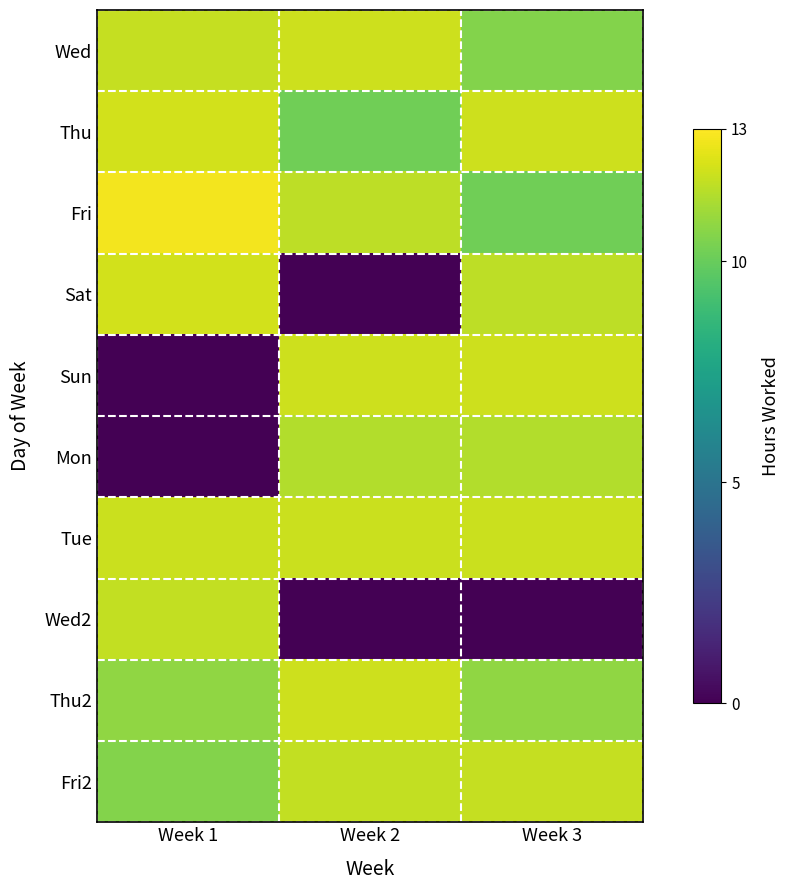

At which category is the sum across all series the highest?

Week 3